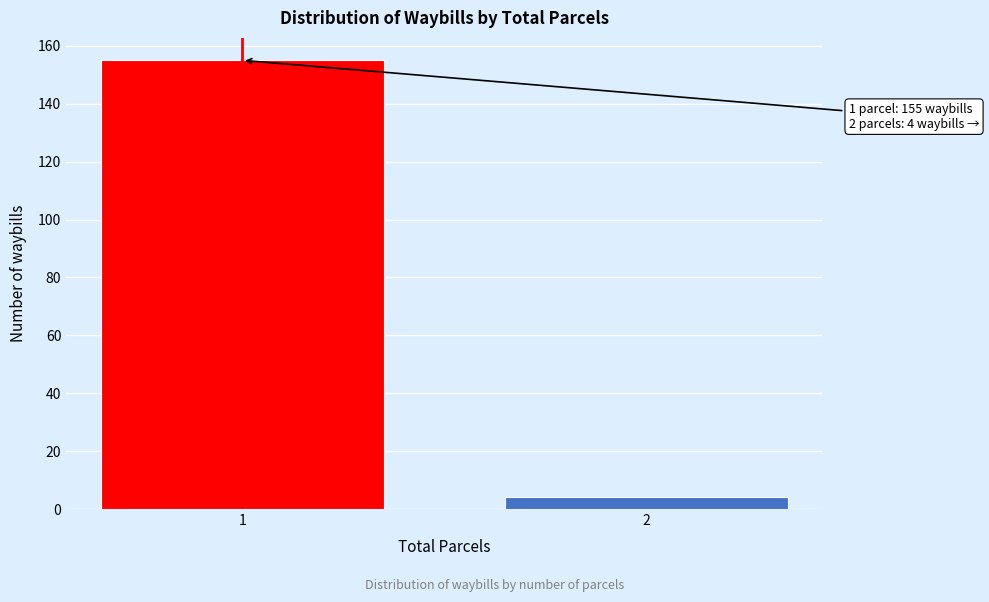

Reading right to left, list all the values displayed in this chart.

4	155